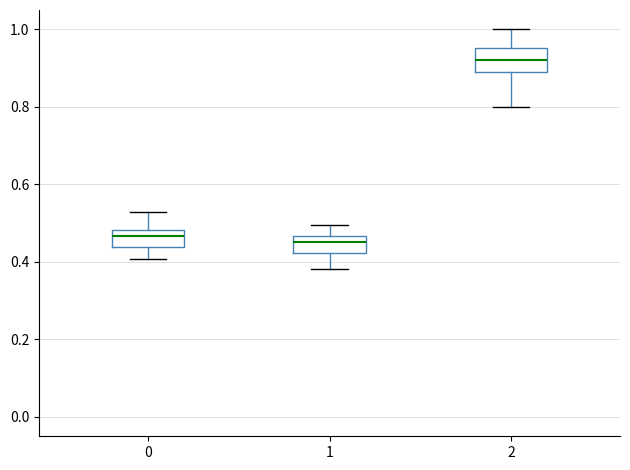

Where does the upper whisker of the box at x = 1 end on the y-axis? The values are not printed on the chart, so give them approximately, as read against the axis.

0.50